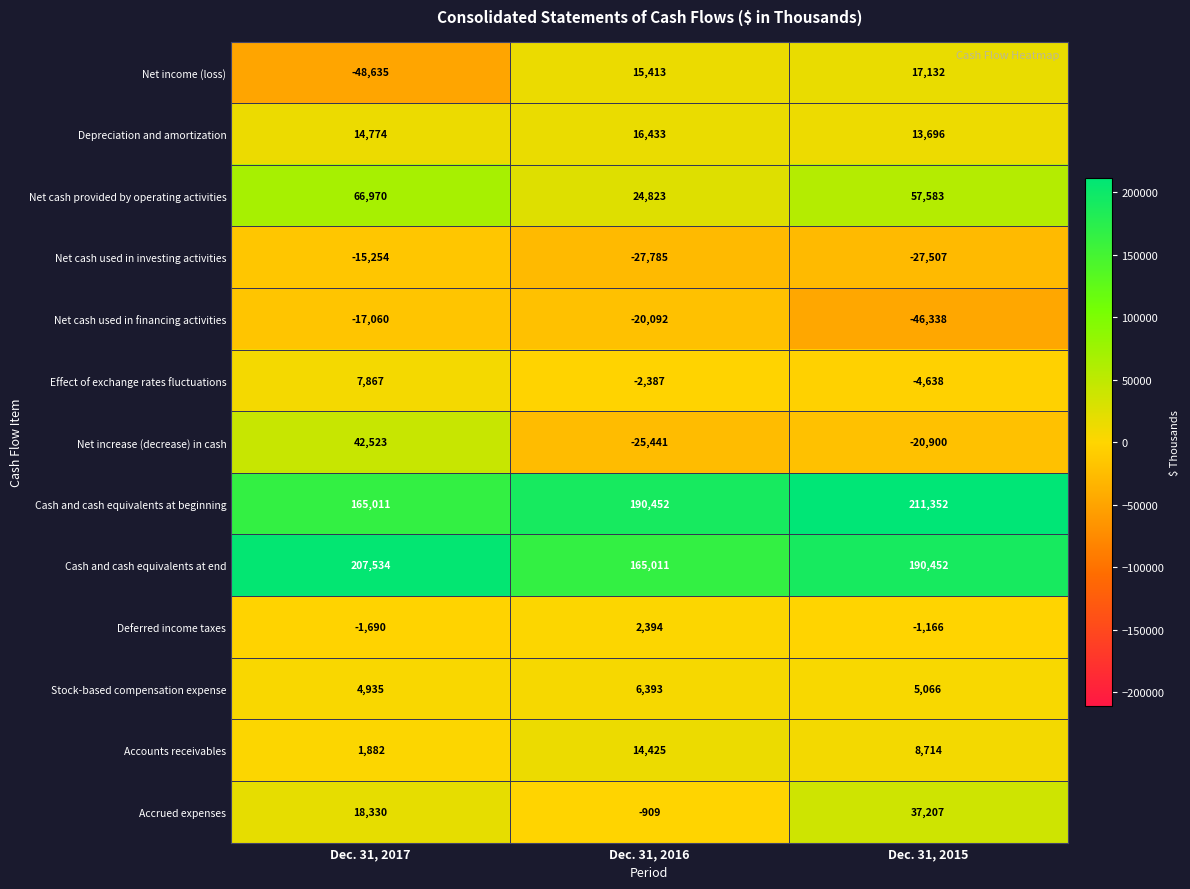

What is the difference between the Deferred income taxes values at Dec. 31, 2017 and Dec. 31, 2015?

524